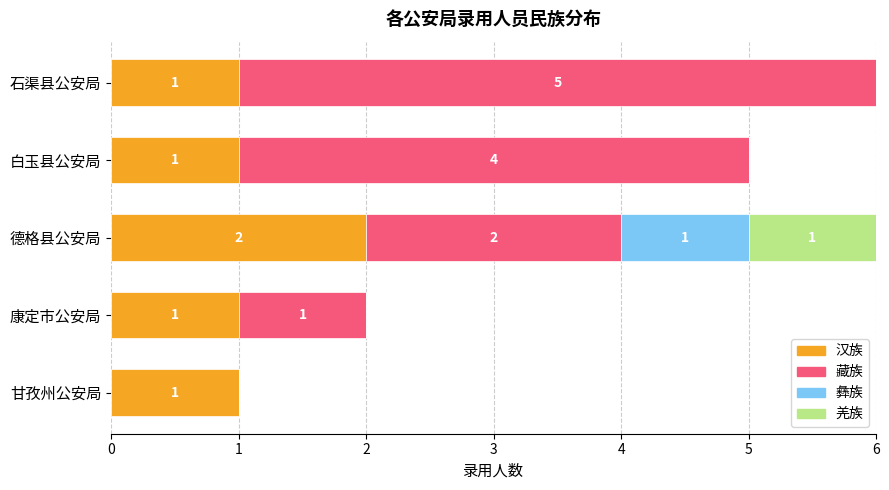

True or false: 汉族 has a value of 2 at 康定市公安局.

False